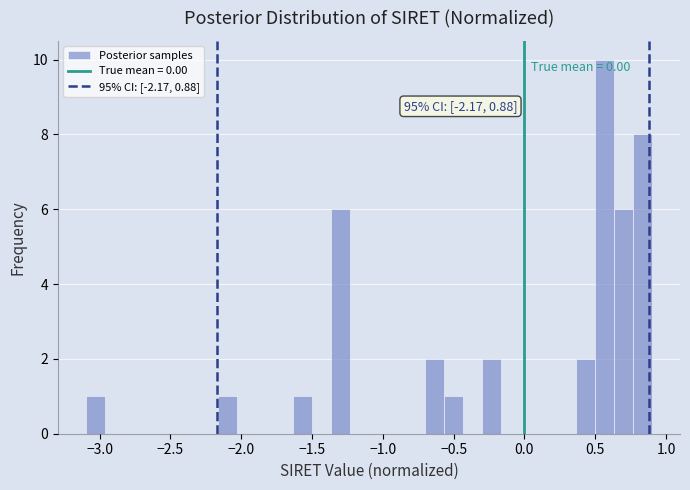

Around what value on the x-axis is the tallest bar? Give the approximate position of its centre, as read against the axis.

0.55